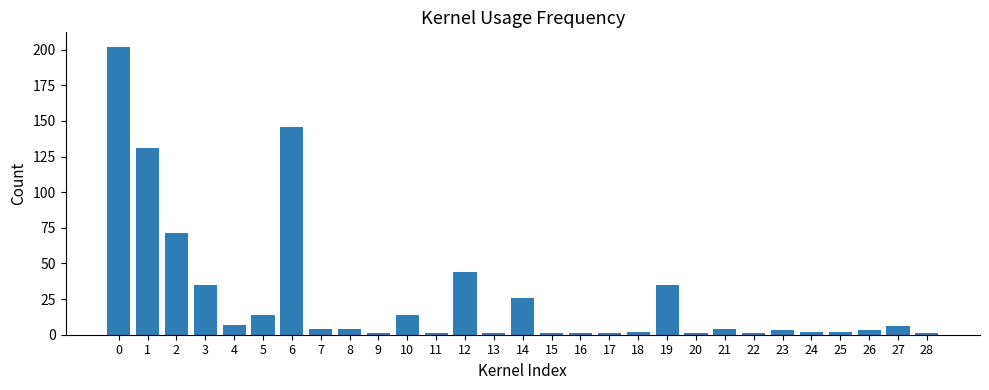

What is the difference between the maximum and second lowest values?

201